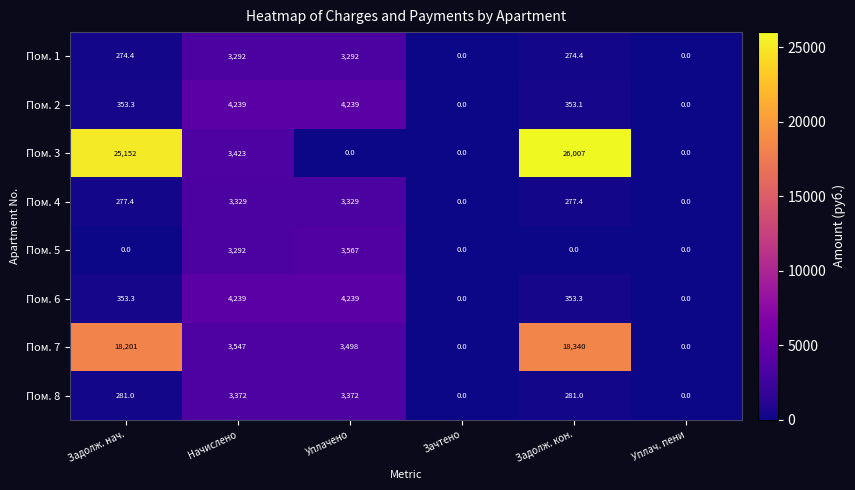

Which series changed the most between Задолж. нач. and Задолж. кон.?

Пом. 3